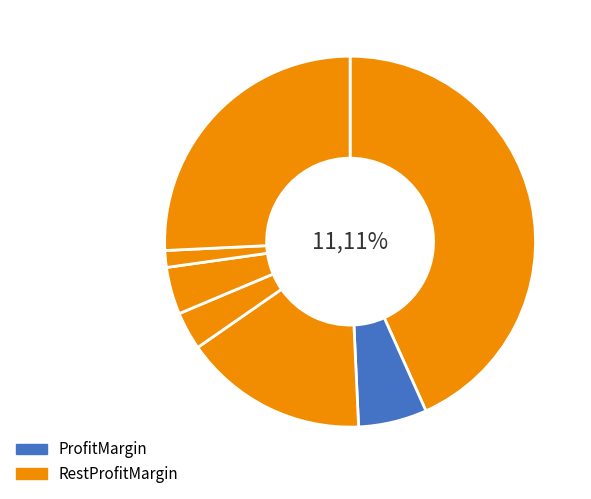

The Groch slice represents 11% of the pie. True or false?

False